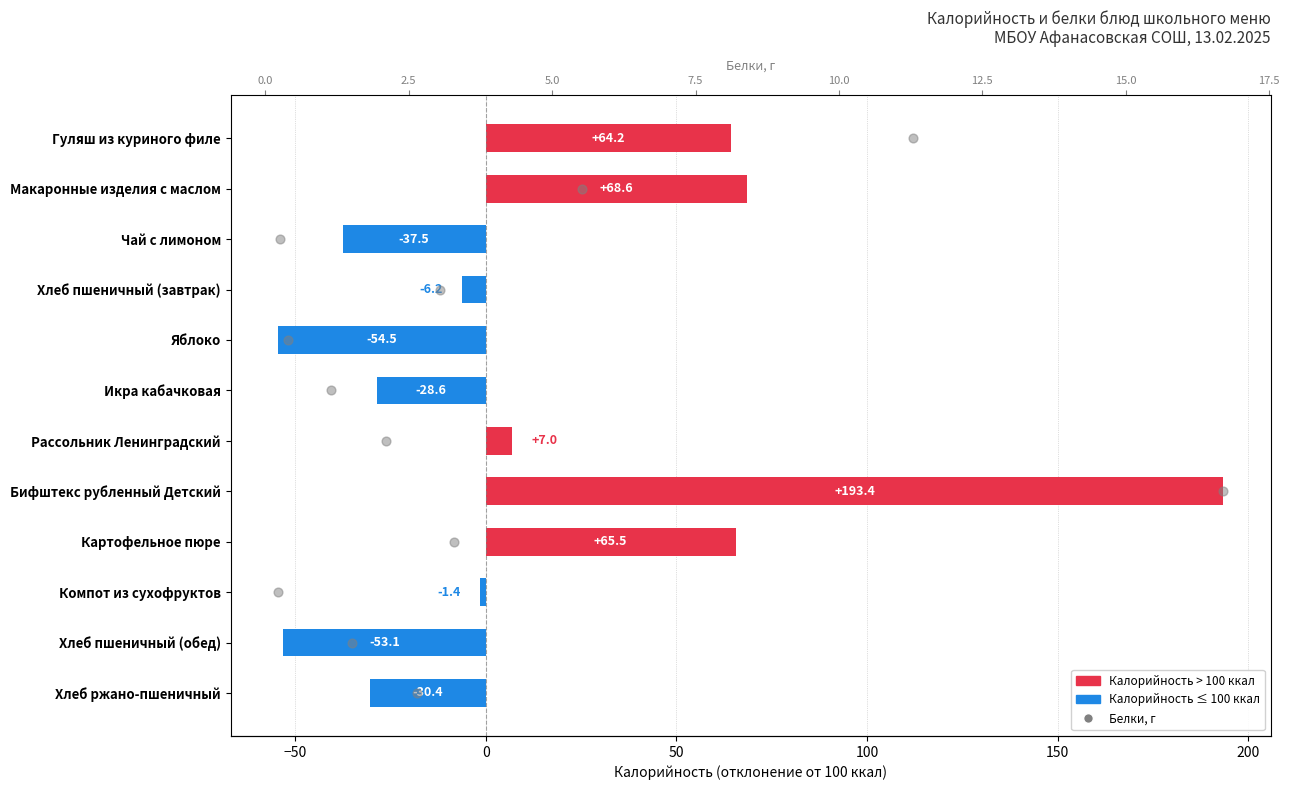

Is the value of Калорийность (откл.) at 8 greater than the value of Белки, г at −100?

Yes